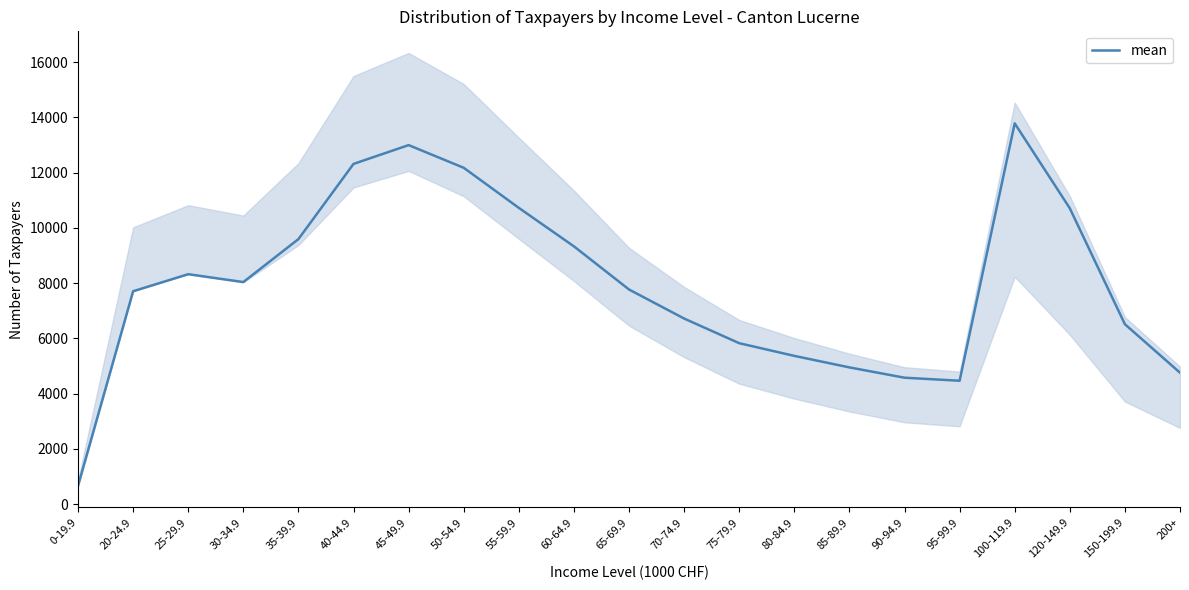

What is the change in value from 80-84.9 to 150-199.9?

+1146